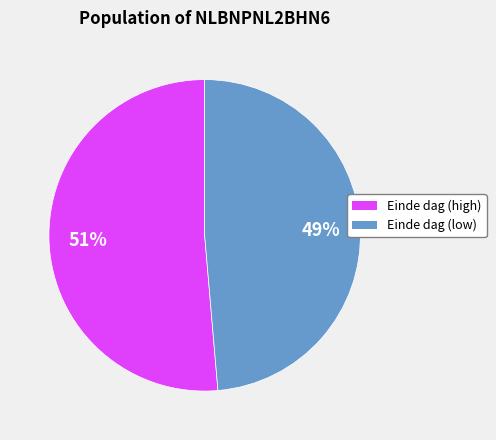

To the nearest percent, what is the average slice percentage?

50%